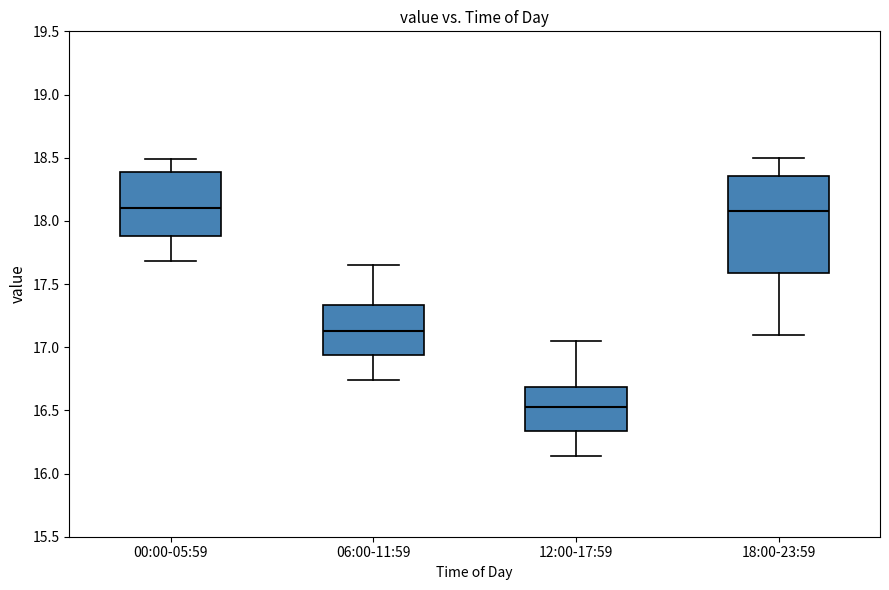

Where does the upper whisker of the box for 00:00-05:59 end on the y-axis? The values are not printed on the chart, so give them approximately, as read against the axis.

18.50